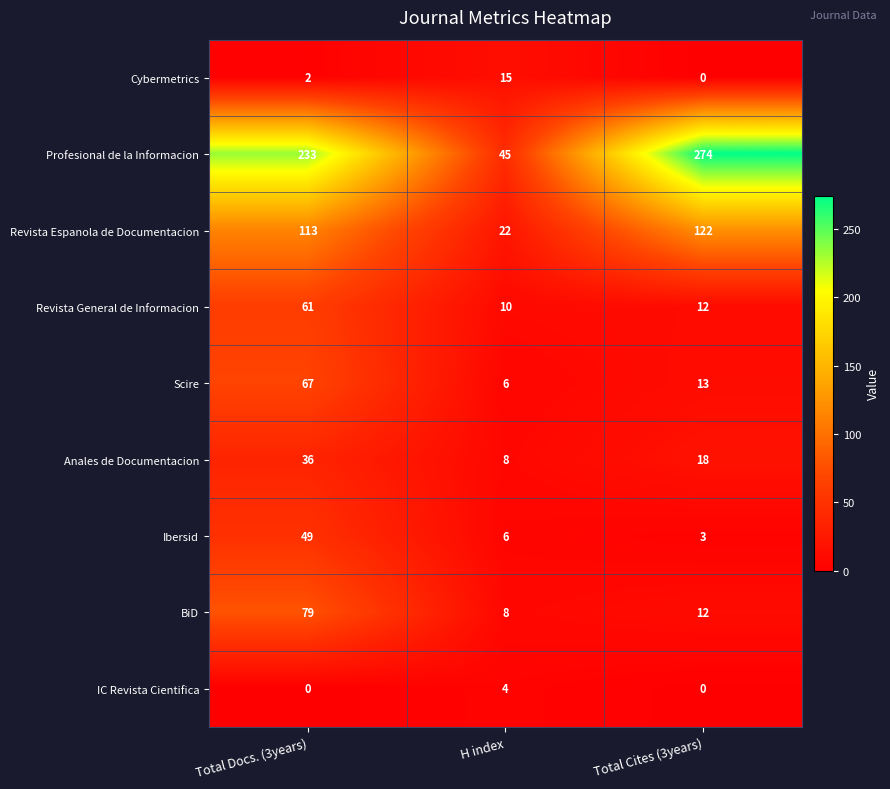

What is the sum of the Anales de Documentacion values at H index and Total Cites (3years)?

26